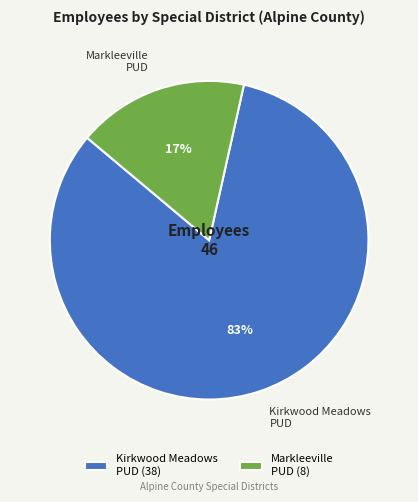

To the nearest percent, what is the average slice percentage?

50%